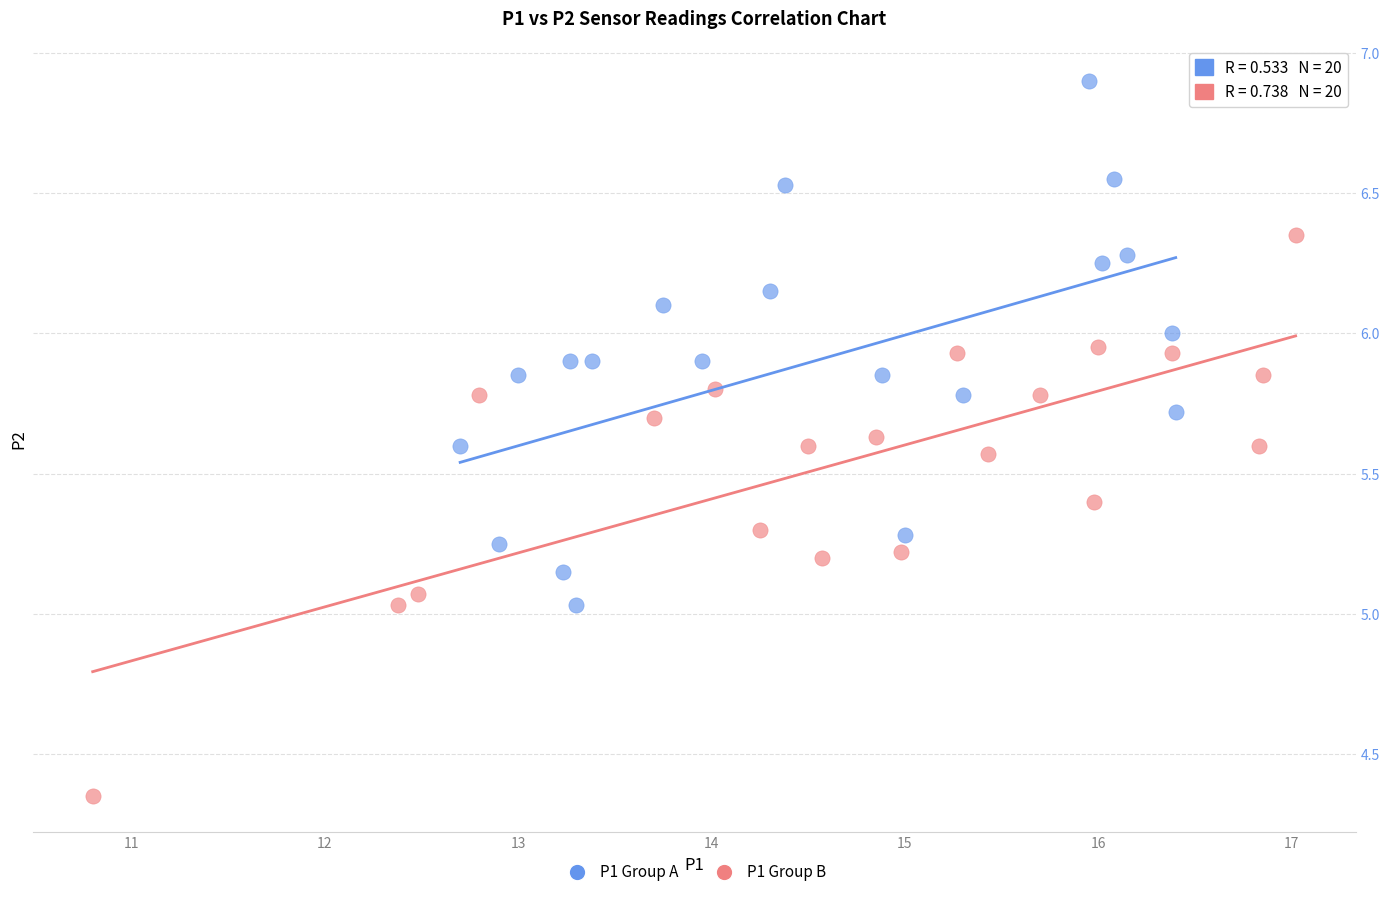

What are all the series names shown in the legend?

P1 Group A, P1 Group B